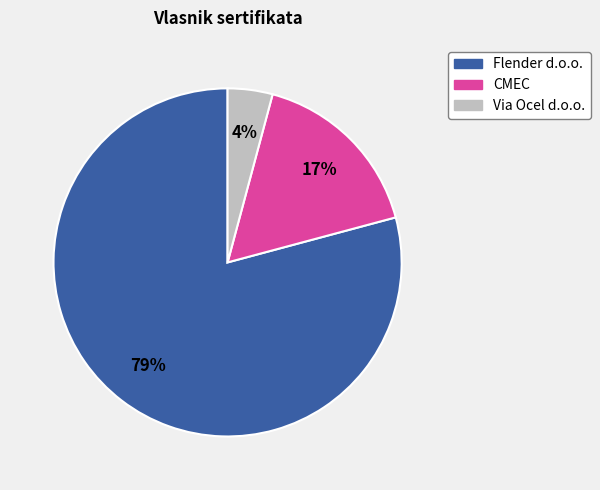

What is the ratio of the value at Via Ocel d.o.o. to the value at Flender d.o.o.?

0.1